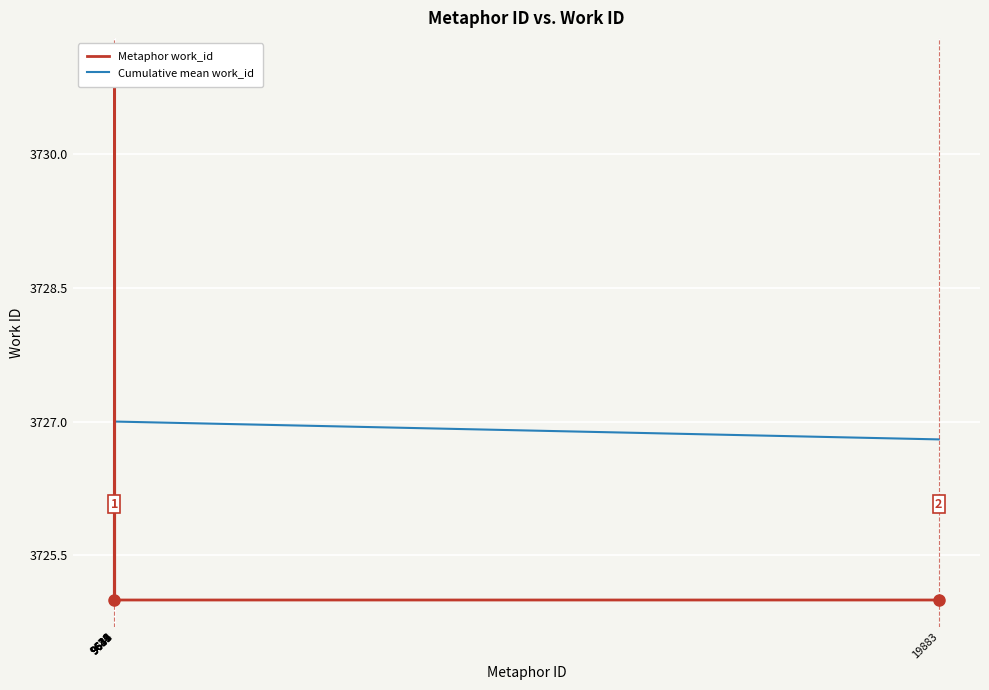

Is the value of Metaphor work_id at 9639 greater than the value of Cumulative mean work_id at 9644?

No